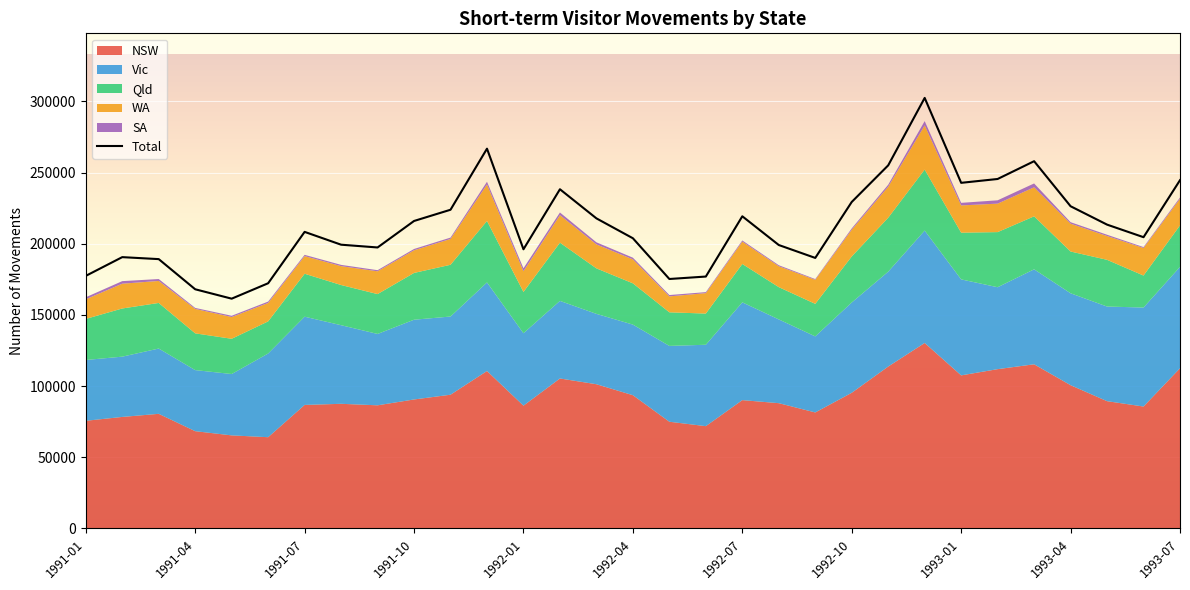

At which category does Vic reach its first local peak?

1991-03